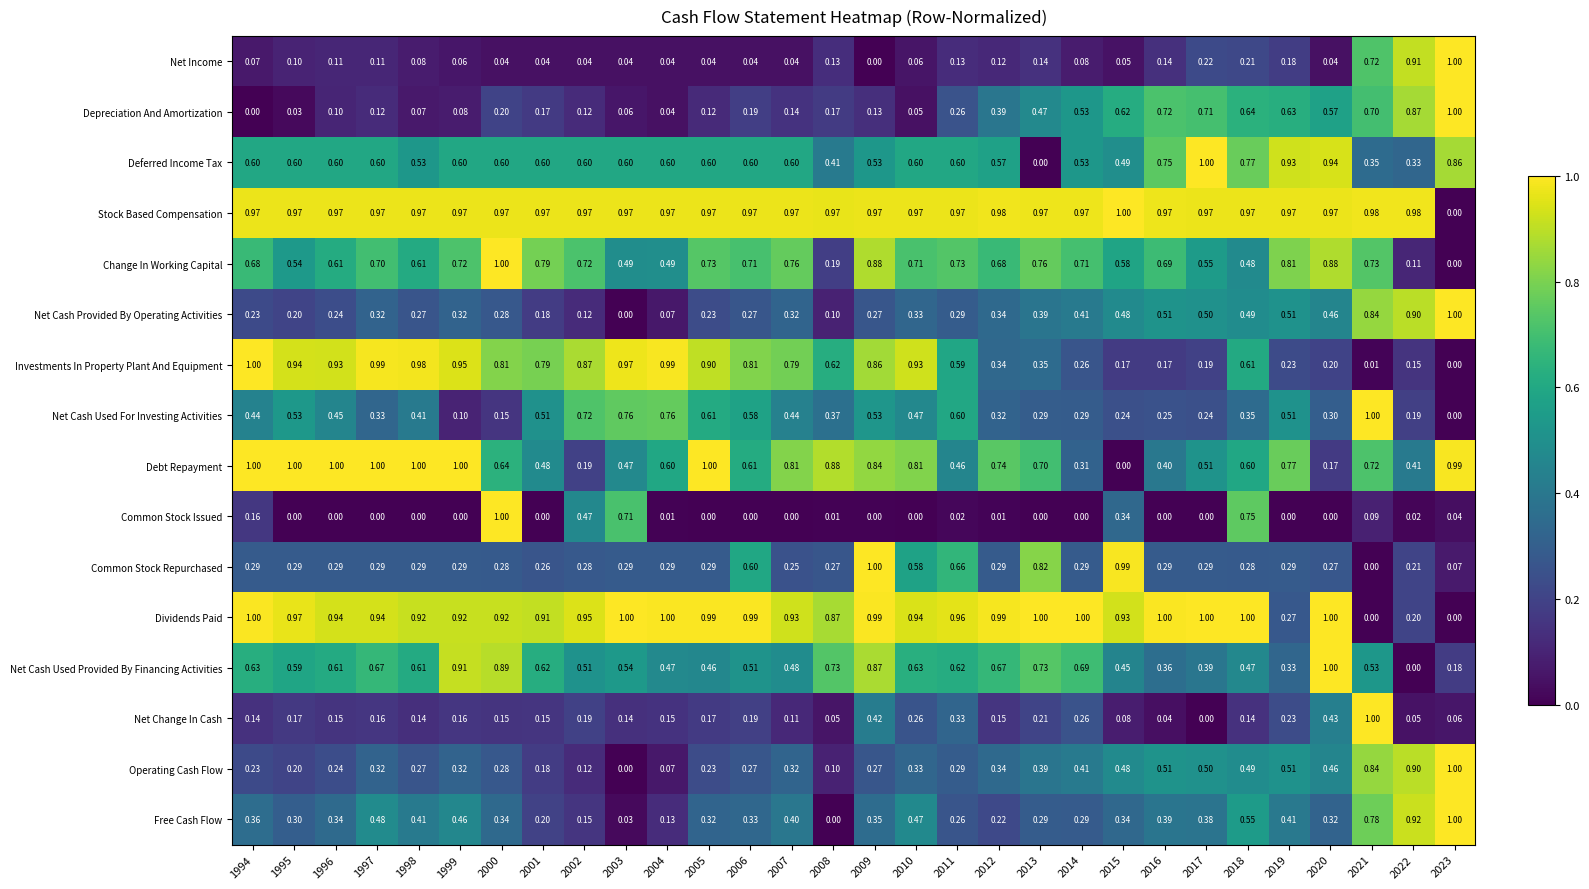

Is the value of Change In Working Capital at 2015 greater than the value of Stock Based Compensation at 2000?

No